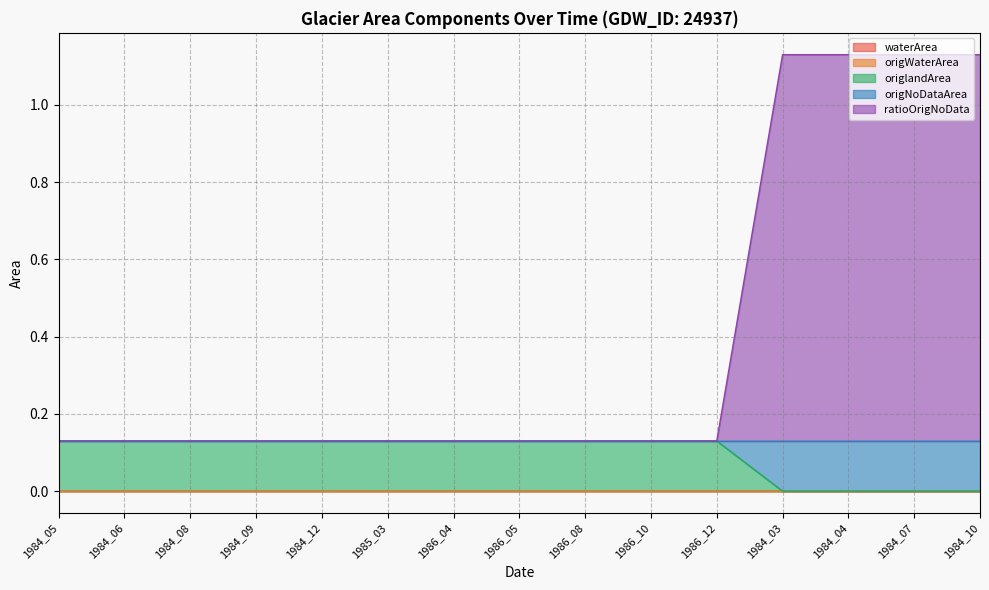

What is the sum of all origNoDataArea values?

0.5